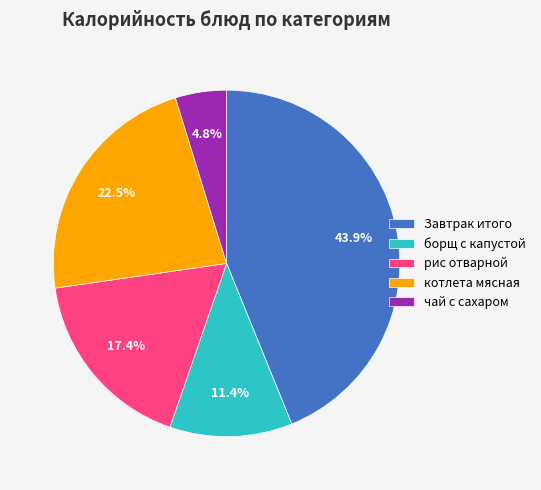

Which category has the smallest portion of the pie?

чай с сахаром